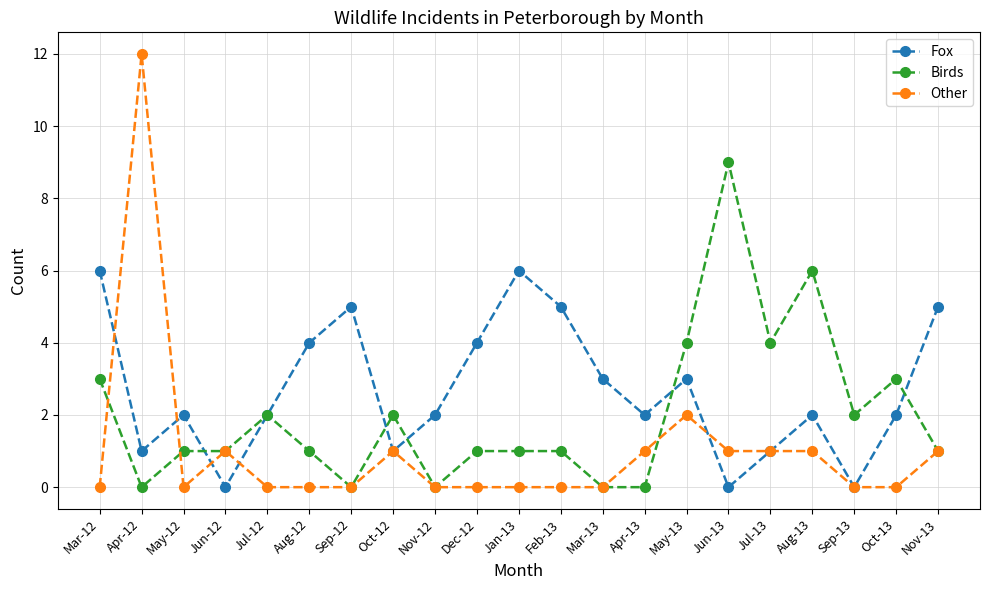

How many categories are shown in the chart?

21